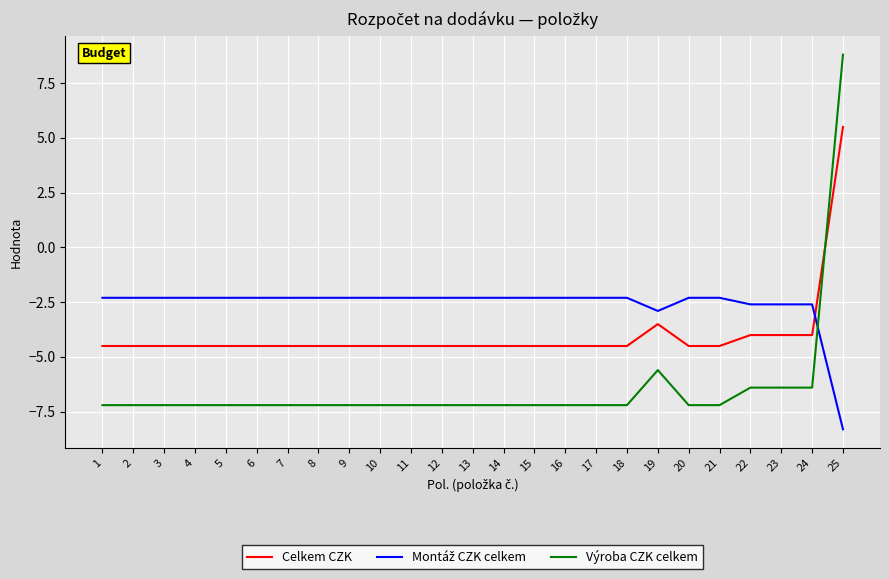

True or false: Výroba CZK celkem and Celkem CZK cross at least once.

True